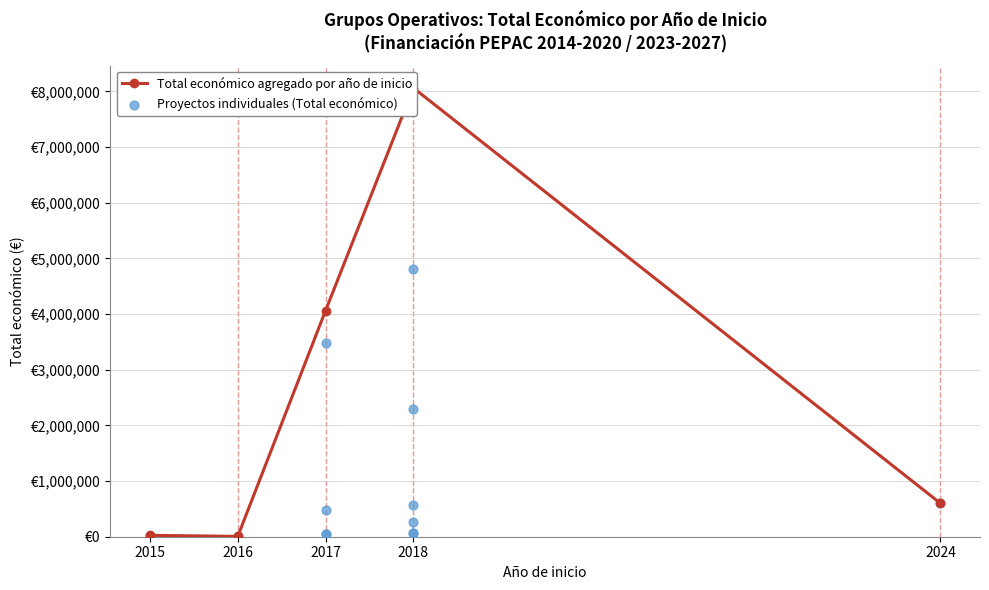

Which has a higher value, 2018 or 2015?

2018